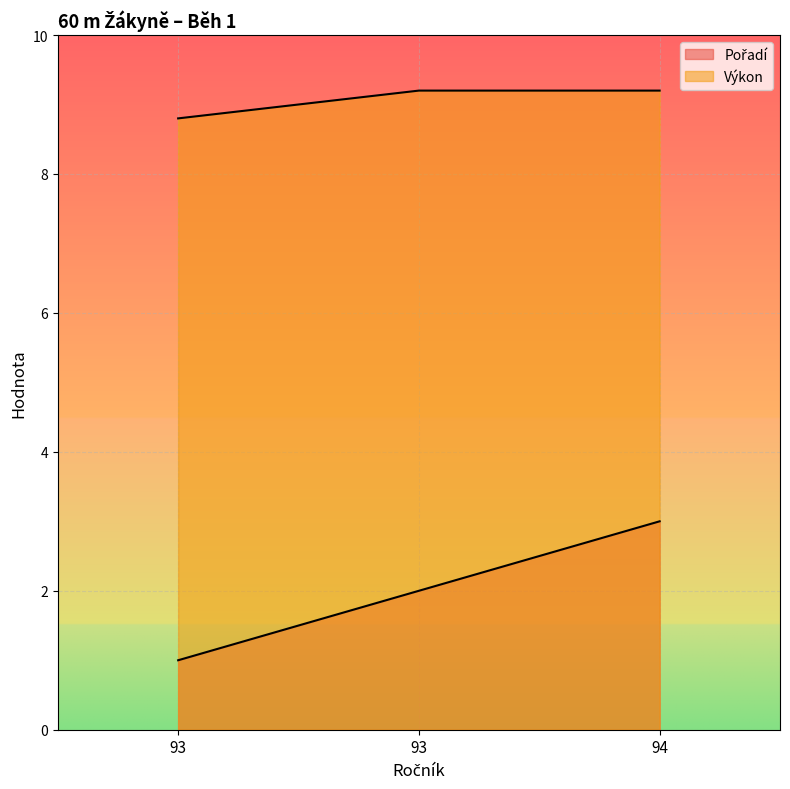

What is the value of the Výkon point at the 3rd from the left?

9.2